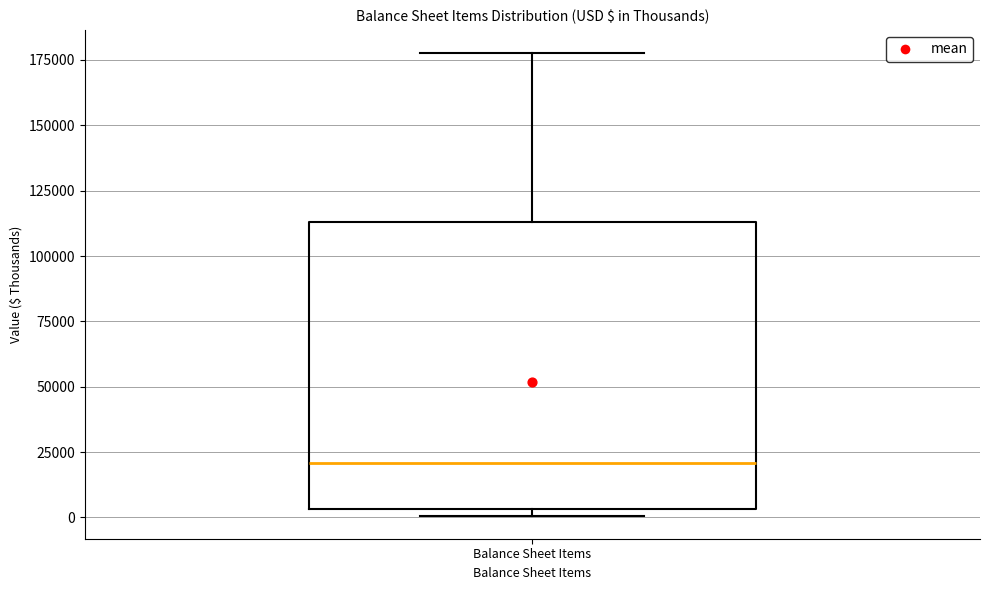

Read this box plot against the y-axis: the position of the median line, the range covered by the box, and the ends of both whiskers. The values are not printed on the chart, so give them approximately, as read against the axis.

median 20000, box 5000 to 115000, whiskers 0 to 180000